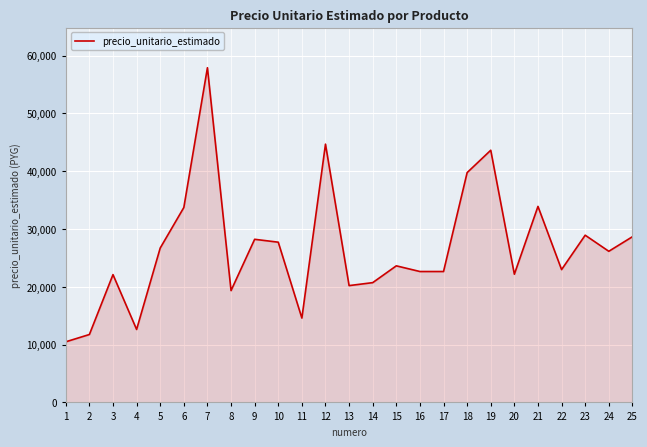

Which has a higher value, 17 or 2?

17